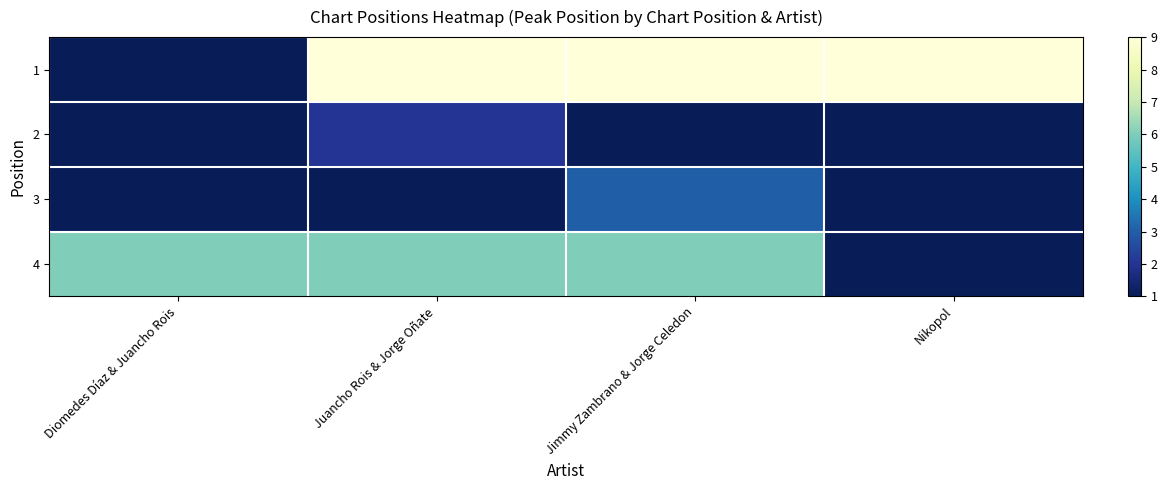

What is the spread (max minus min) of values at Juancho Rois & Jorge Oñate?

8